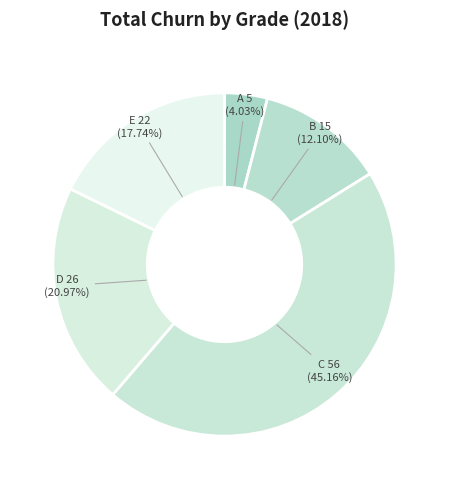

The A slice represents 4% of the pie. True or false?

True